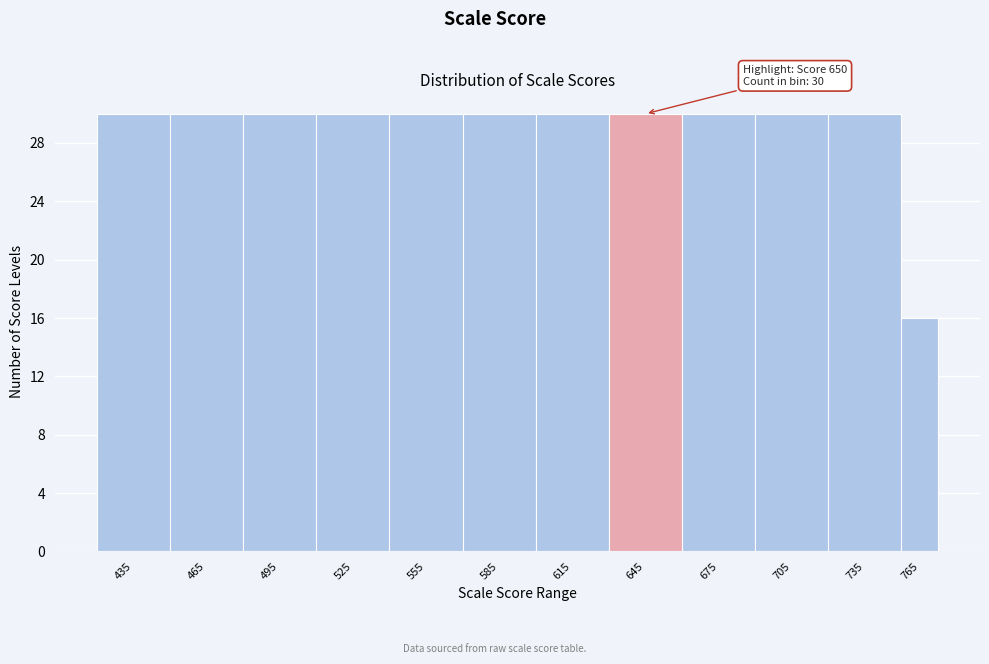

Reading right to left, what are all the values shown in this chart?

16	30	30	30	30	30	30	30	30	30	30	30